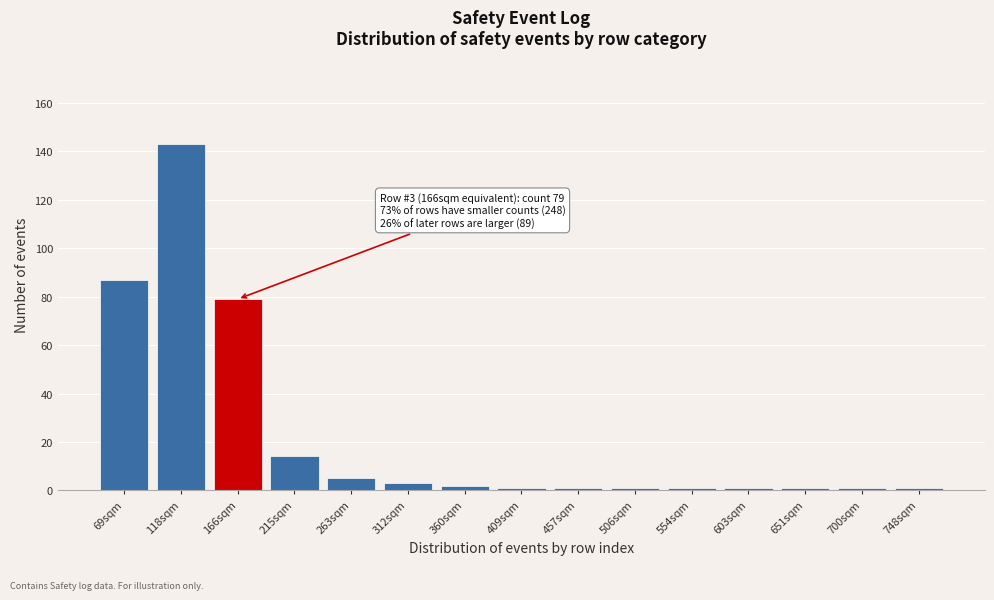

Reading left to right, what are all the values shown in this chart?

87	143	79	14	5	3	2	1	1	1	1	1	1	1	1